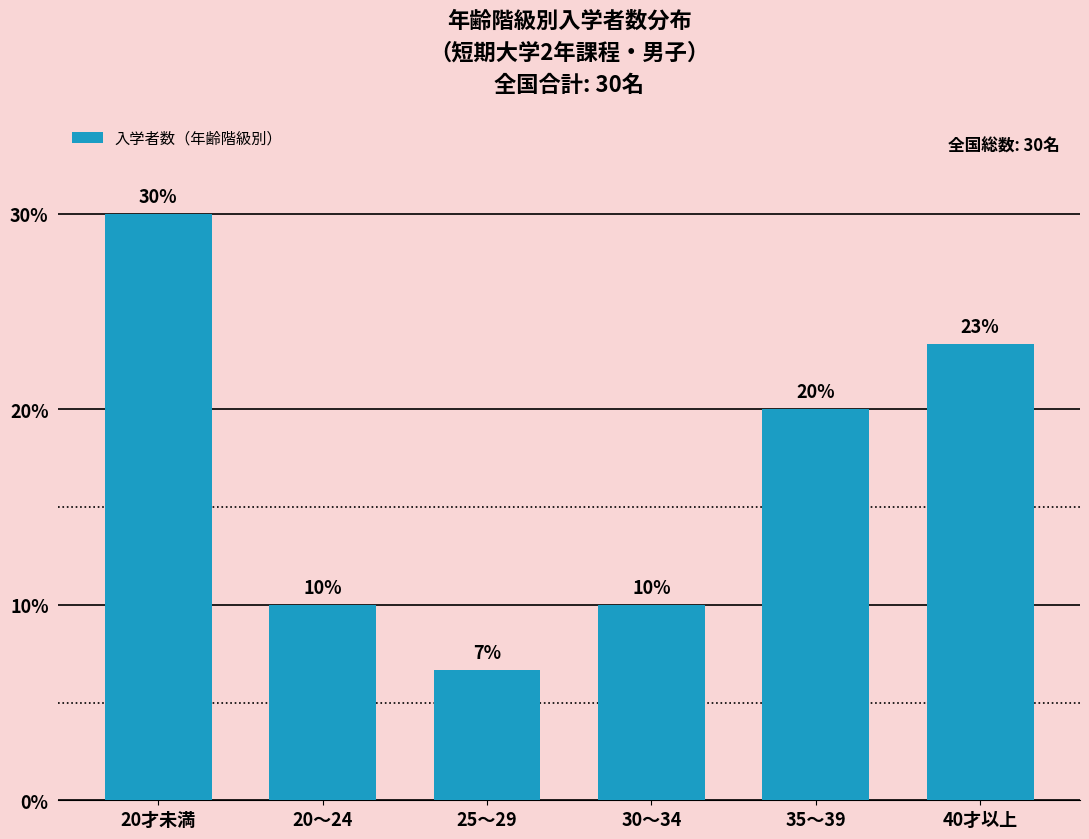

The value at 30～34 is 10.0. True or false?

True